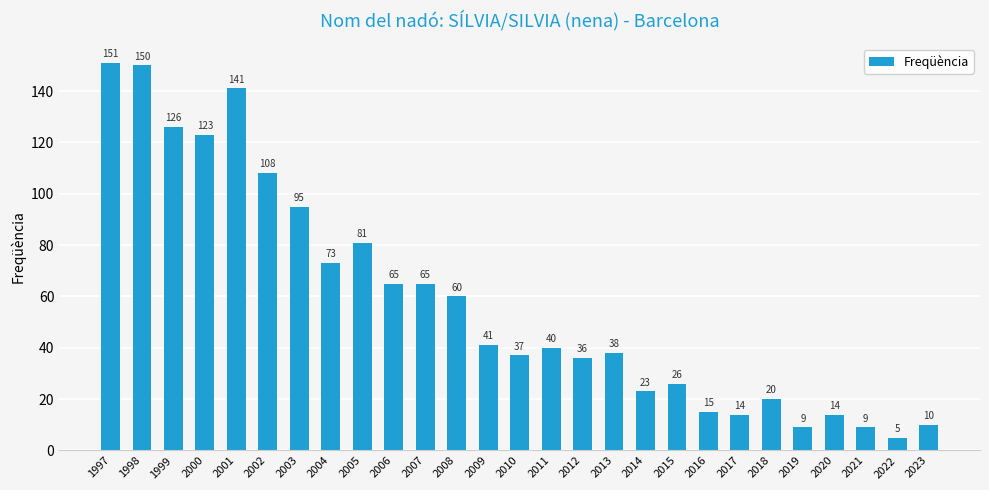

What is the sum of the values at 2016 and 2013?

53